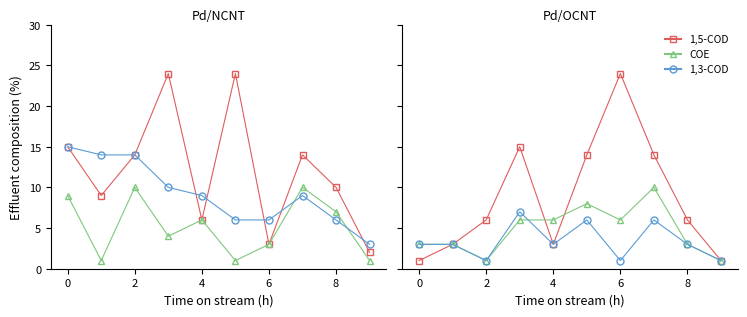

What is the difference between the maximum and minimum values in the COE series?

9